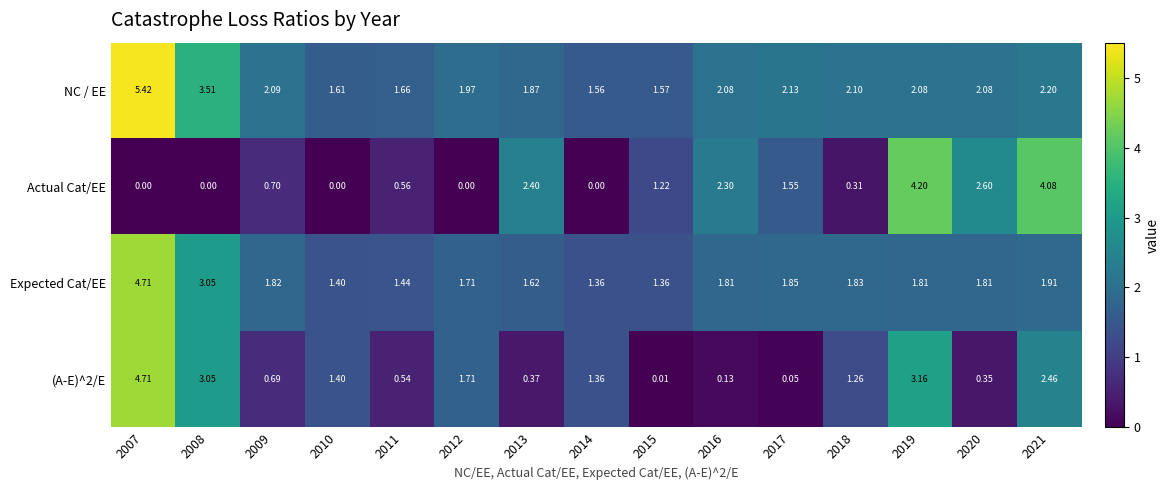

Between 2018 and 2021, which series saw the biggest shift?

Actual Cat/EE